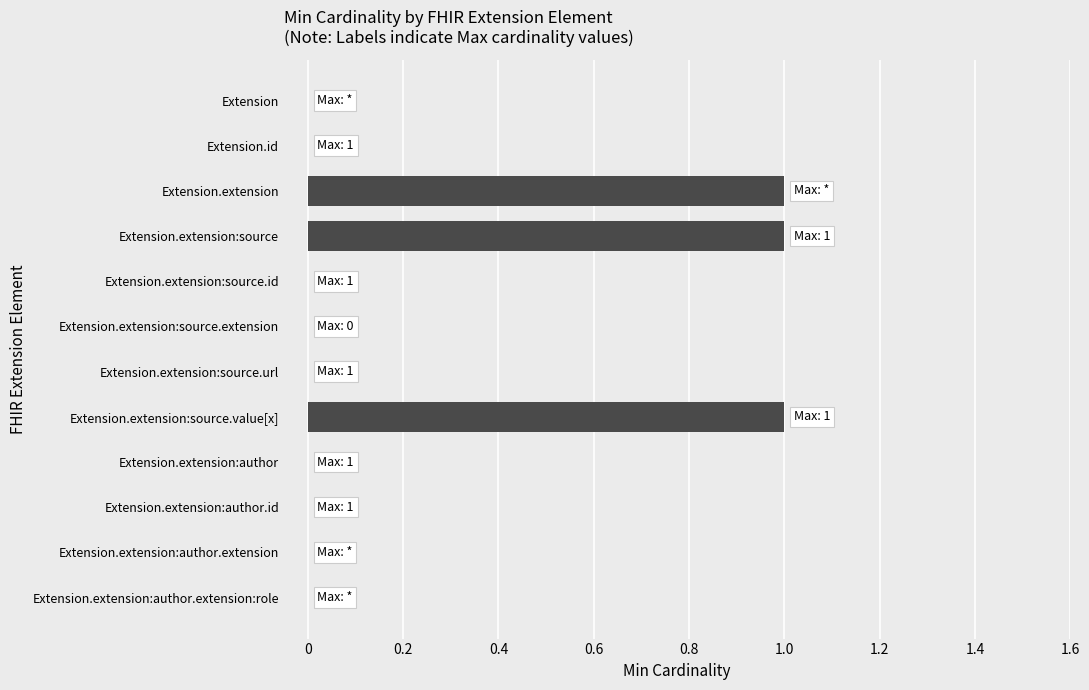

What is the sum of all values?

3